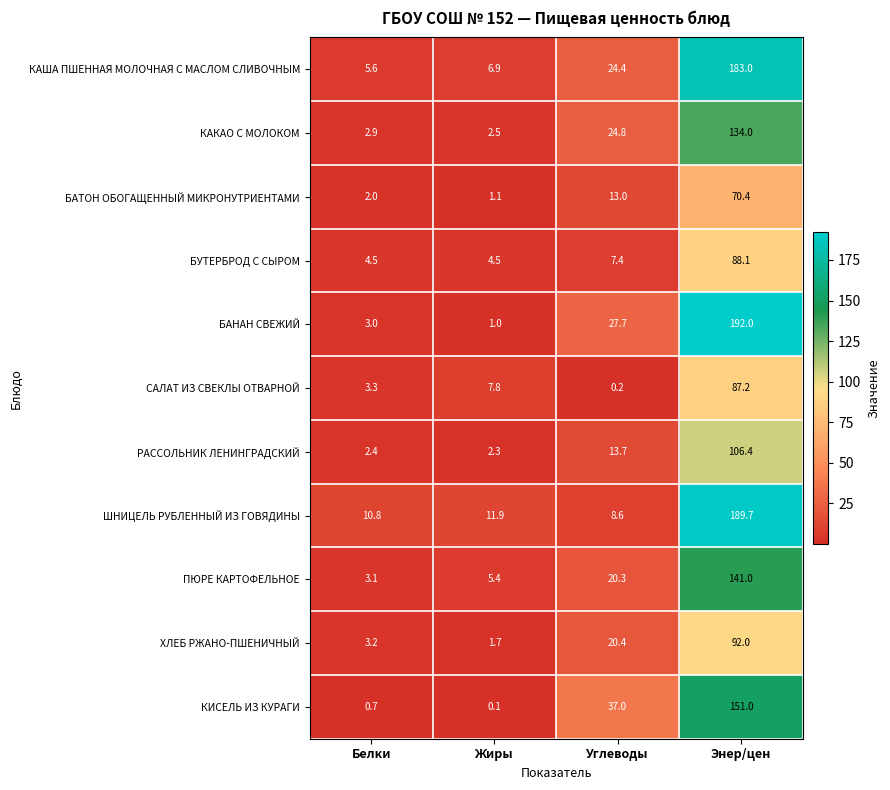

At Углеводы, list the series in order from largest to smallest.

КИСЕЛЬ ИЗ КУРАГИ, БАНАН СВЕЖИЙ, КАКАО С МОЛОКОМ, КАША ПШЕННАЯ МОЛОЧНАЯ С МАСЛОМ СЛИВОЧНЫМ, ХЛЕБ РЖАНО-ПШЕНИЧНЫЙ, ПЮРЕ КАРТОФЕЛЬНОЕ, РАССОЛЬНИК ЛЕНИНГРАДСКИЙ, БАТОН ОБОГАЩЕННЫЙ МИКРОНУТРИЕНТАМИ, ШНИЦЕЛЬ РУБЛЕННЫЙ ИЗ ГОВЯДИНЫ, БУТЕРБРОД С СЫРОМ, САЛАТ ИЗ СВЕКЛЫ ОТВАРНОЙ